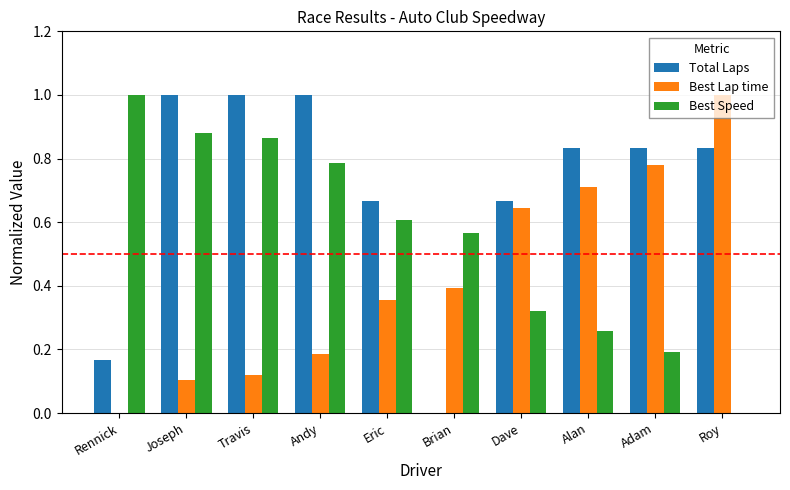

Between Brian and Alan, which series saw the biggest shift?

Total Laps